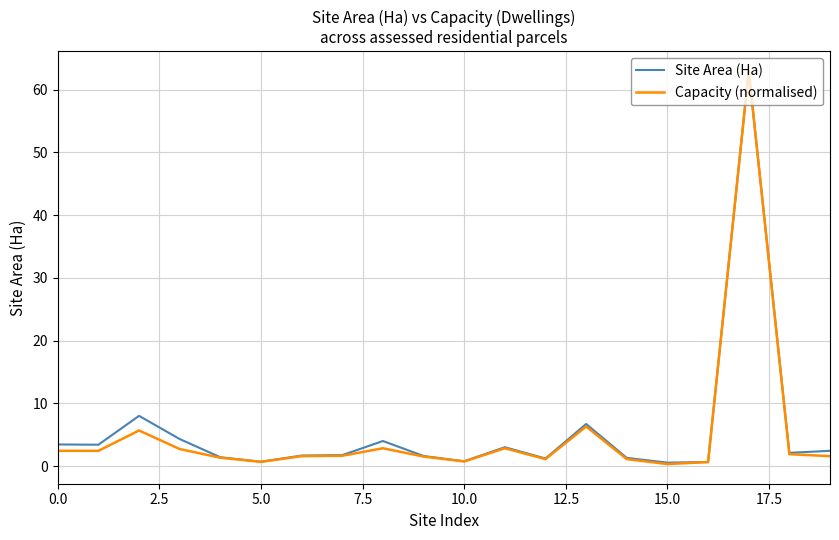

What is the maximum value shown in the chart?

63.0